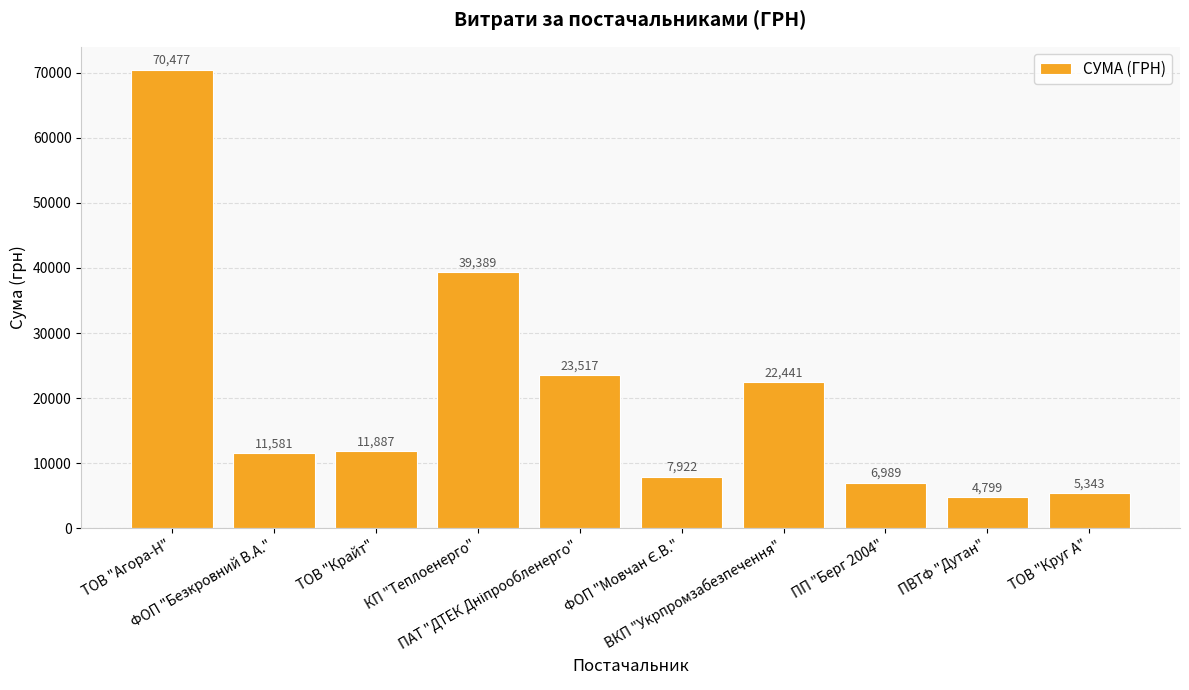

What is the maximum value shown in the chart?

70476.6